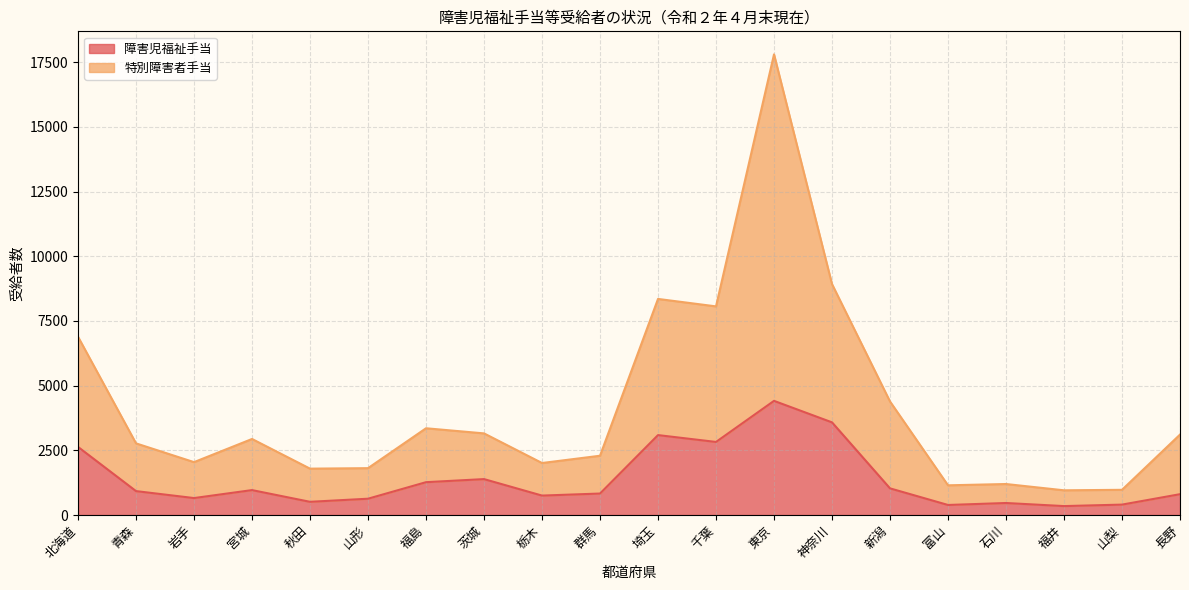

At which category is the sum across all series the highest?

東京